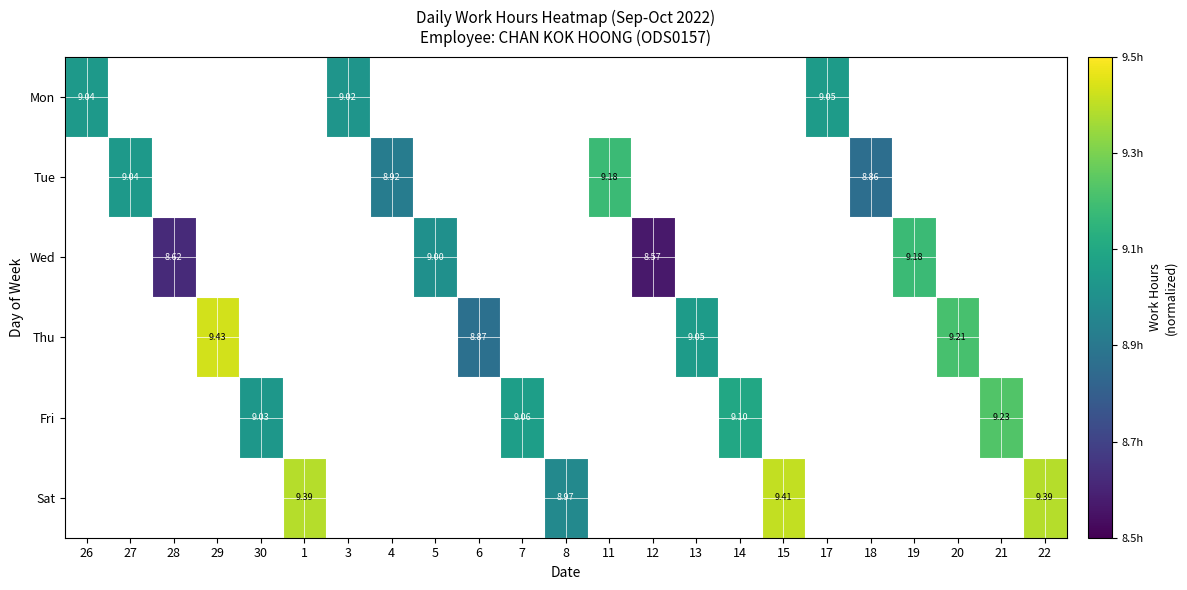

Count the number of categories in the chart.

23